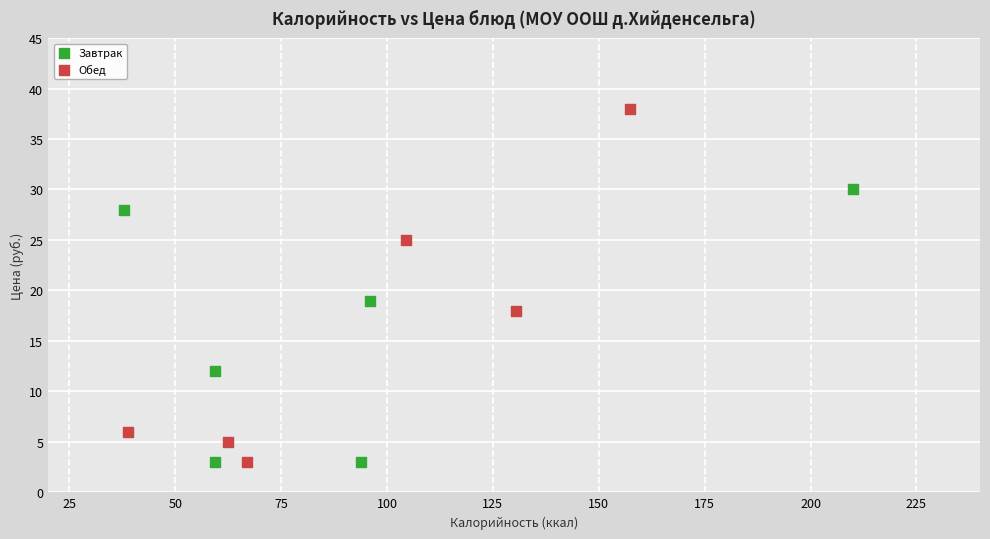

Which series has the largest Y range (max minus min)?

Обед